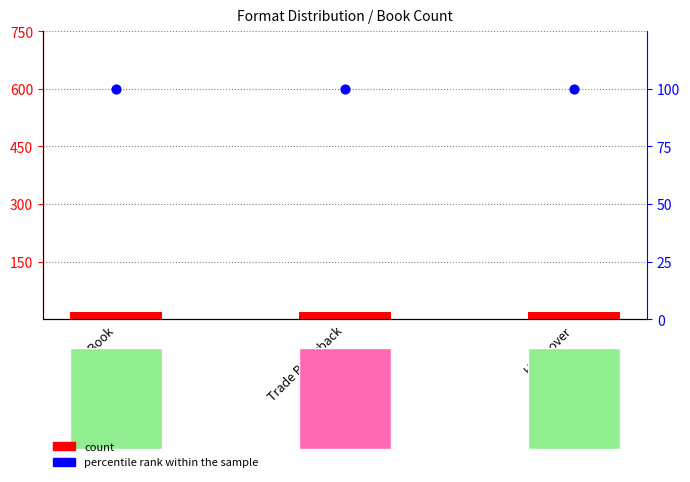

Is the value of percentile rank within the sample at Trade Paperback greater than the value of count at Hardcover?

Yes